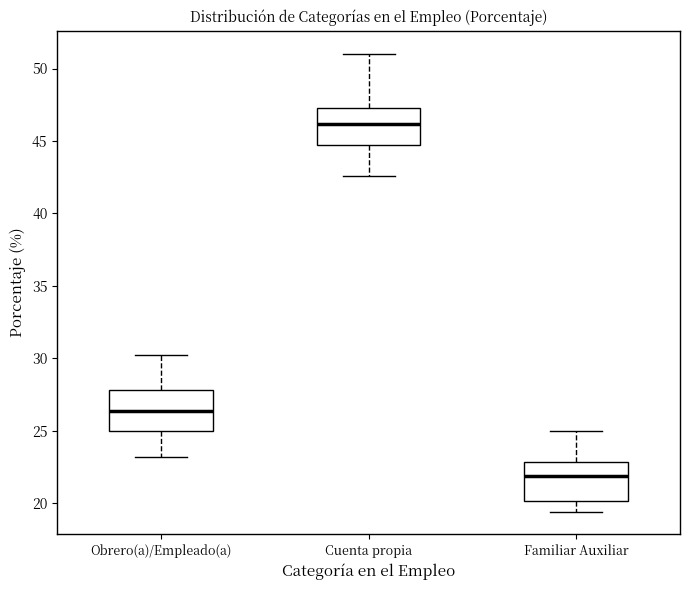

Reading left to right, transcribe this box plot: for each box, give where its median line is, the range the box spans, and where its two whiskers end, as read against the y-axis. The values are not printed on the chart, so give them approximately, as read against the axis.

Obrero(a)/Empleado(a): median 26.5, box 25.0 to 28.0, whiskers 23.0 to 30.0
Cuenta propia: median 46.0, box 44.5 to 47.5, whiskers 42.5 to 51.0
Familiar Auxiliar: median 22.0, box 20.0 to 23.0, whiskers 19.5 to 25.0